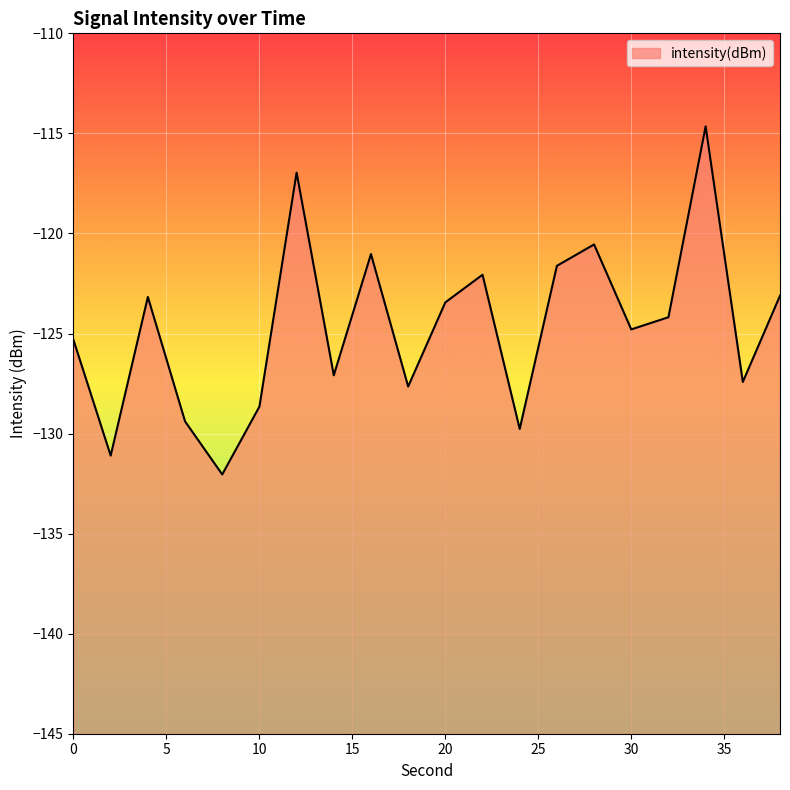

How many data points does each series have?

20